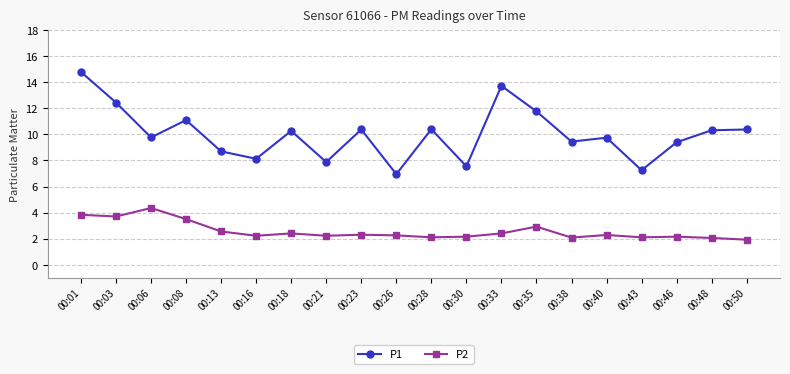

Is this an area chart (filled region under the line)?

No